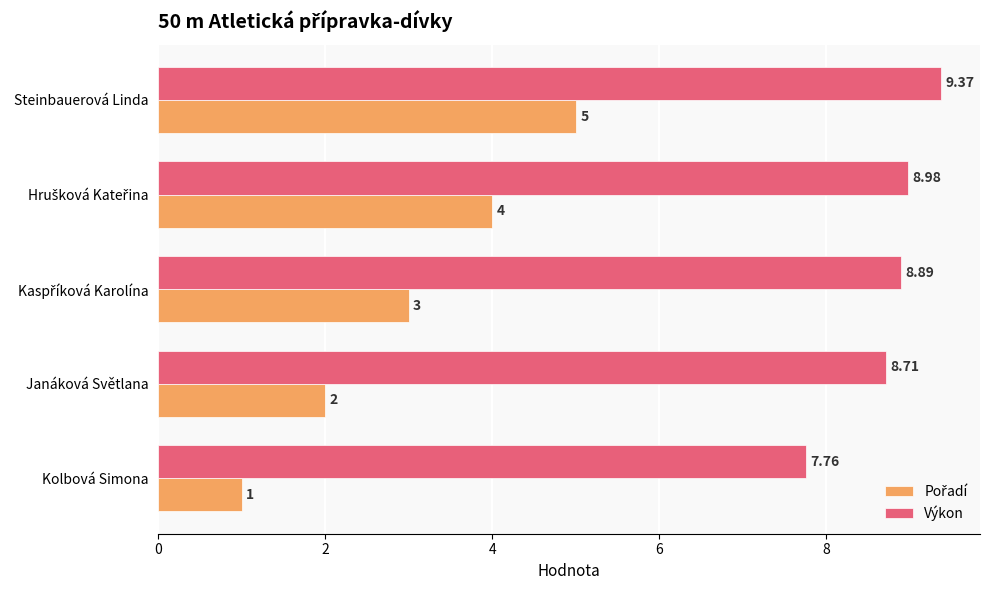

Which label corresponds to the smallest value in the chart?

Kolbová Simona